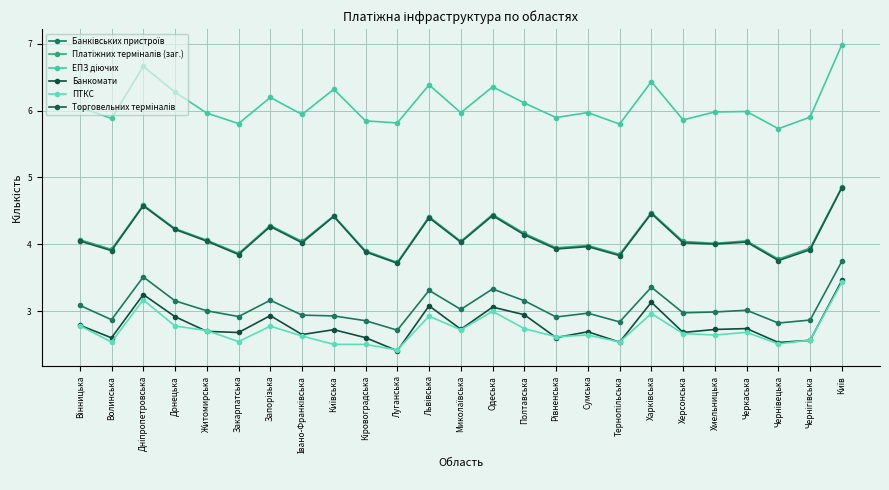

True or false: Платіжних терміналів (заг.) has a value of 4.0 at Миколаївська.

True